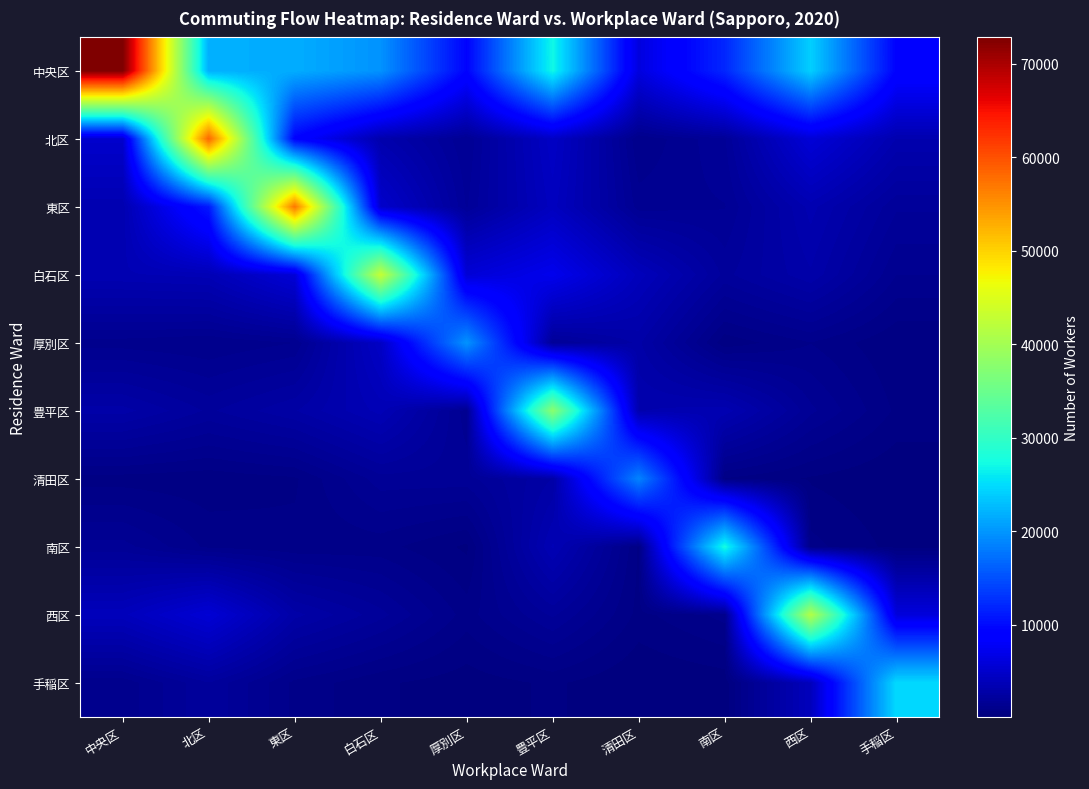

List the series in order of their peak value, lowest first.

清田区, 厚別区, 手稲区, 南区, 豊平区, 西区, 白石区, 東区, 北区, 中央区